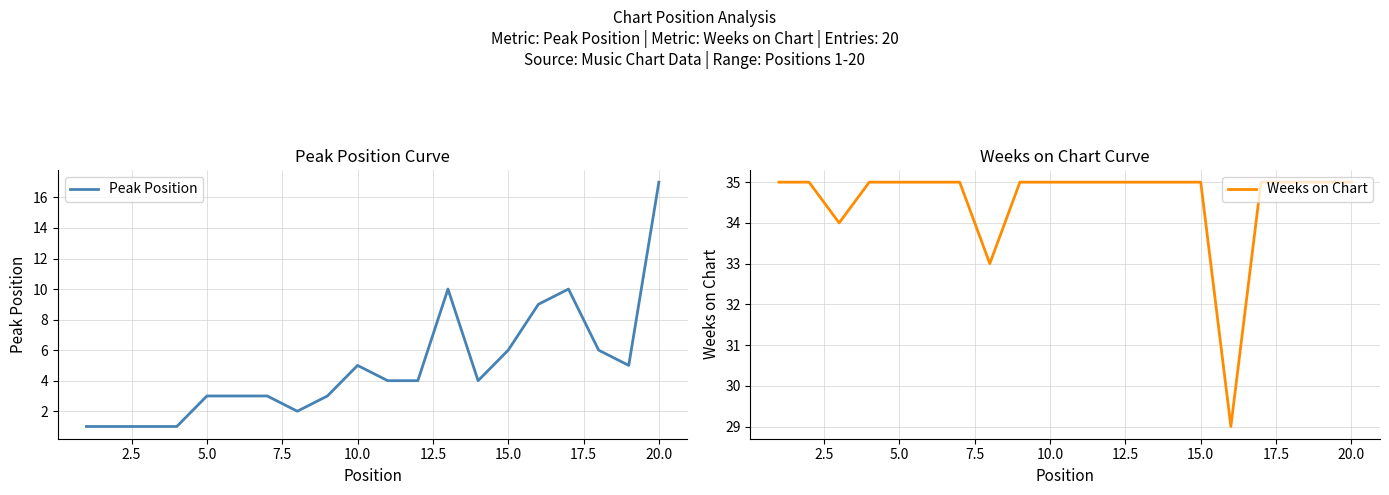

What is the maximum value for Peak Position?

17